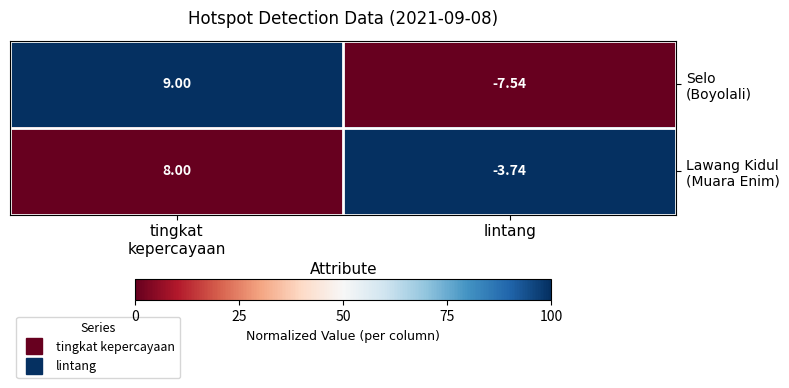

At which category does the chart reach its minimum across all series?

lintang